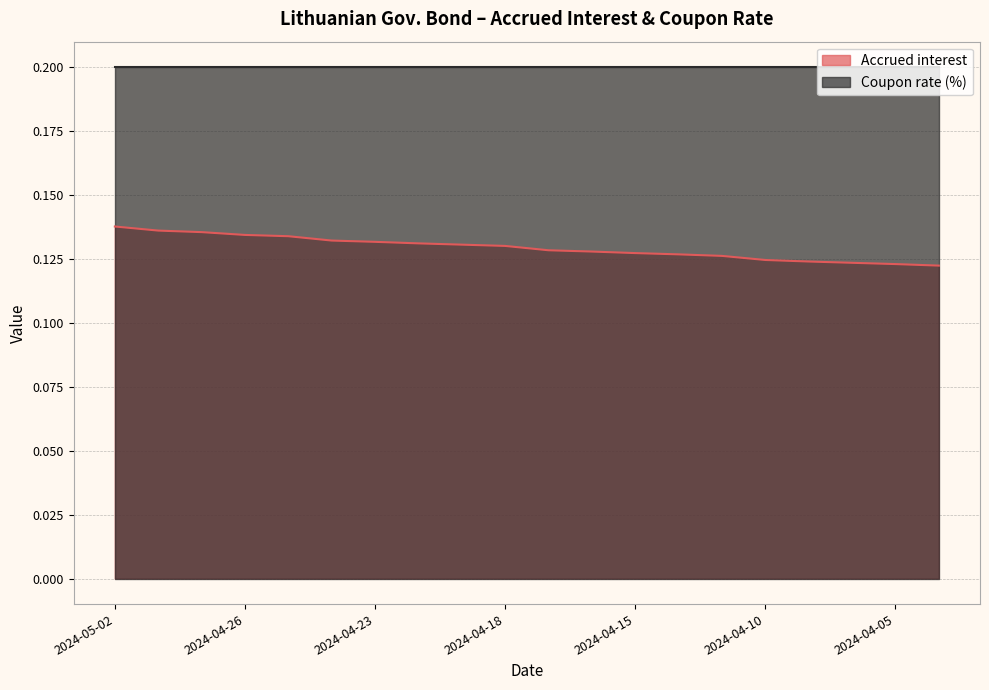

Which category has the lowest value across all series?

2024-04-04